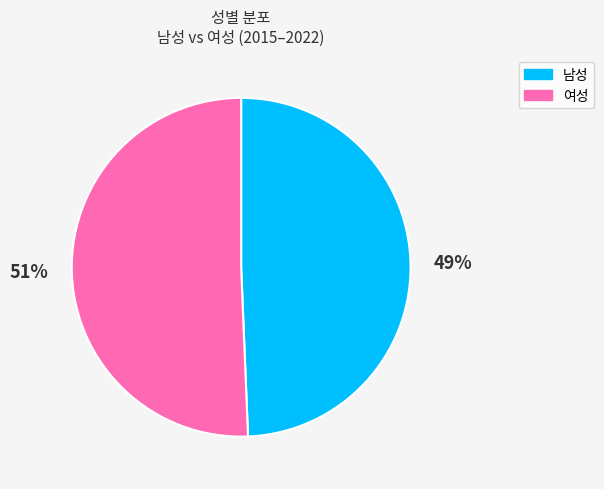

Is there any slice that represents more than half of the pie?

Yes